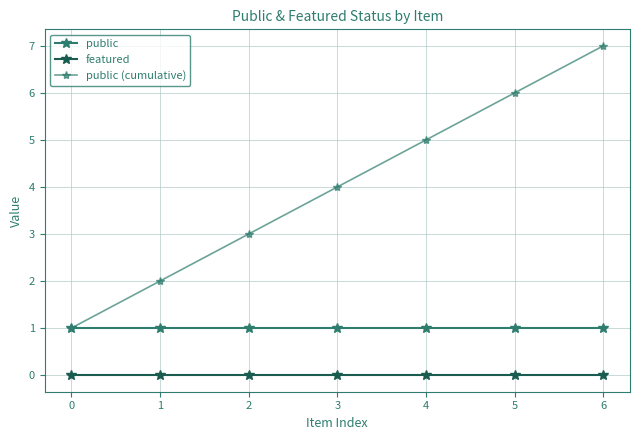

What is the average value of the public series?

1